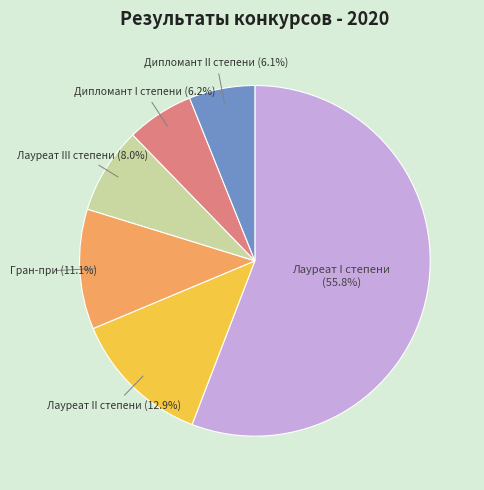

To the nearest percent, what percentage of the pie is Гран-при?

11%